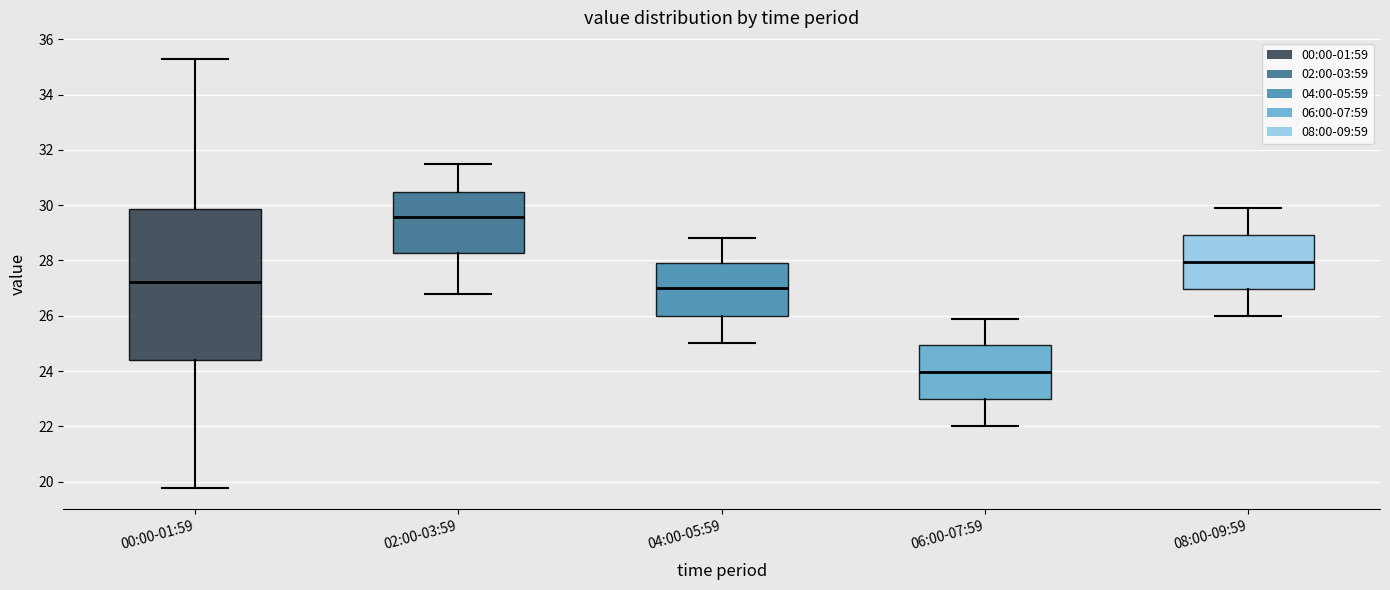

Reading left to right, transcribe this box plot: for each box, give where its median line is, the range the box spans, and where its two whiskers end, as read against the y-axis. The values are not printed on the chart, so give them approximately, as read against the axis.

00:00-01:59: median 27.2, box 24.4 to 29.8, whiskers 19.8 to 35.2
02:00-03:59: median 29.6, box 28.2 to 30.4, whiskers 26.8 to 31.6
04:00-05:59: median 27.0, box 26.0 to 28.0, whiskers 25.0 to 28.8
06:00-07:59: median 24.0, box 23.0 to 25.0, whiskers 22.0 to 26.0
08:00-09:59: median 28.0, box 27.0 to 29.0, whiskers 26.0 to 30.0